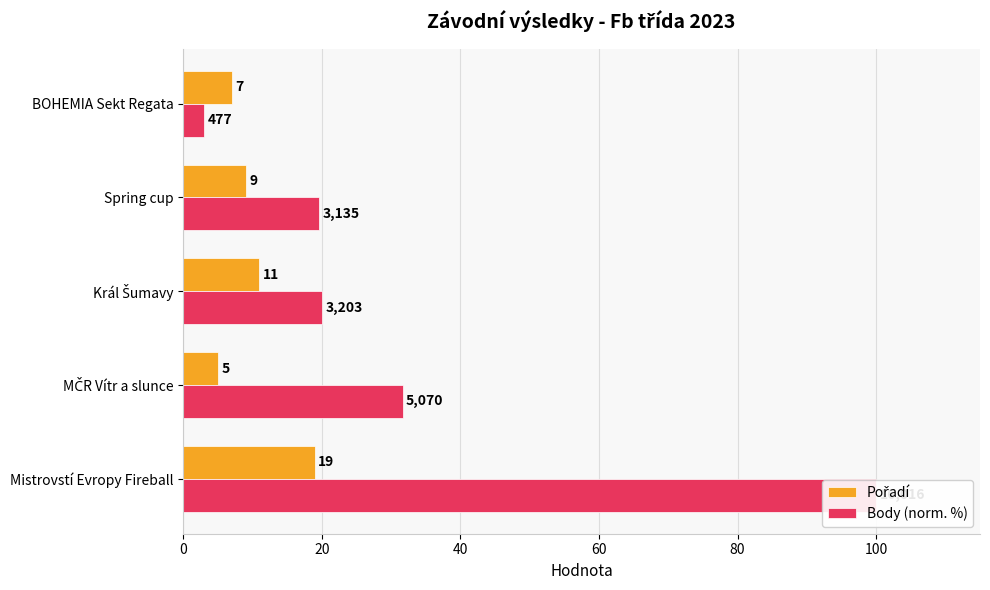

What is the minimum value shown in the chart?

3.0